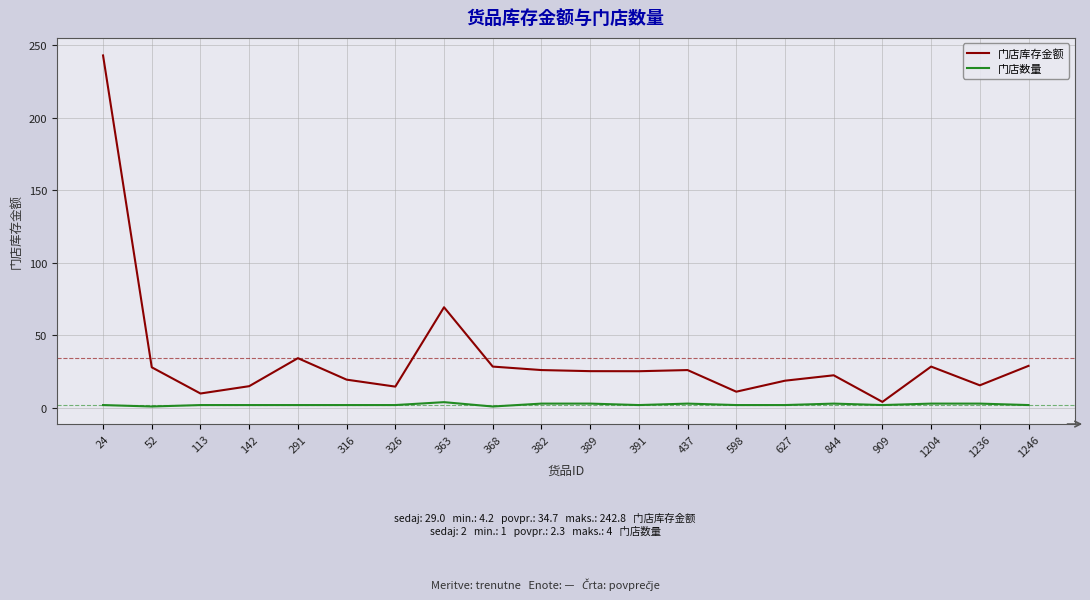

The 门店库存金额 series shows 138.2 at 24. True or false?

False